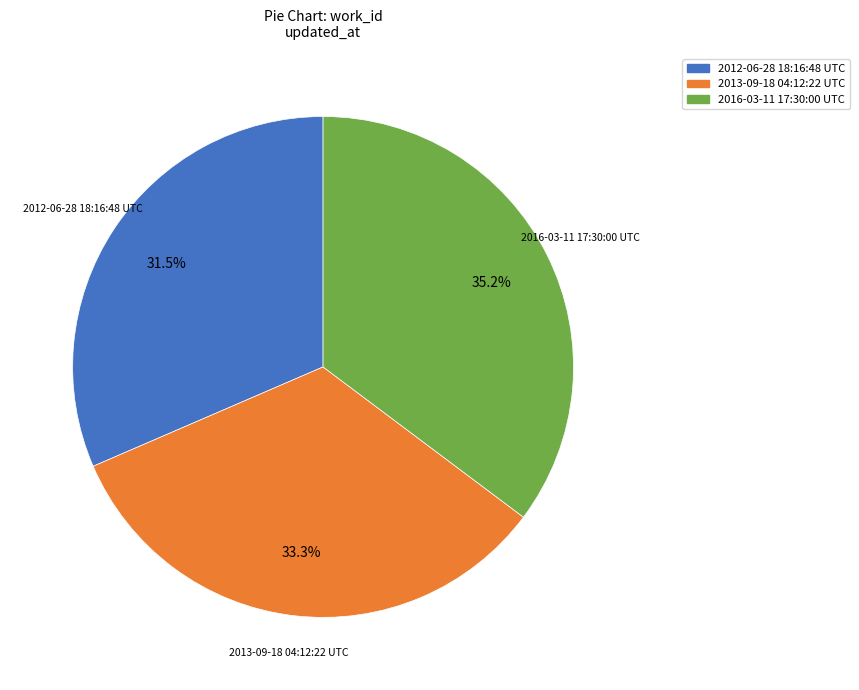

To the nearest percent, what portion does 2013-09-18 04:12:22 UTC represent?

33%